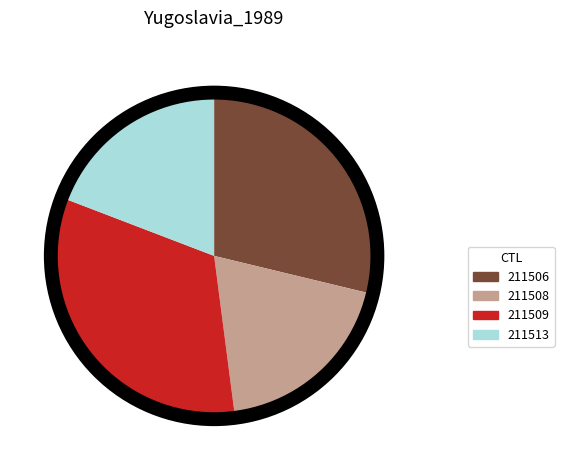

Is the sum of 211509 and 211508 greater than half?

Yes